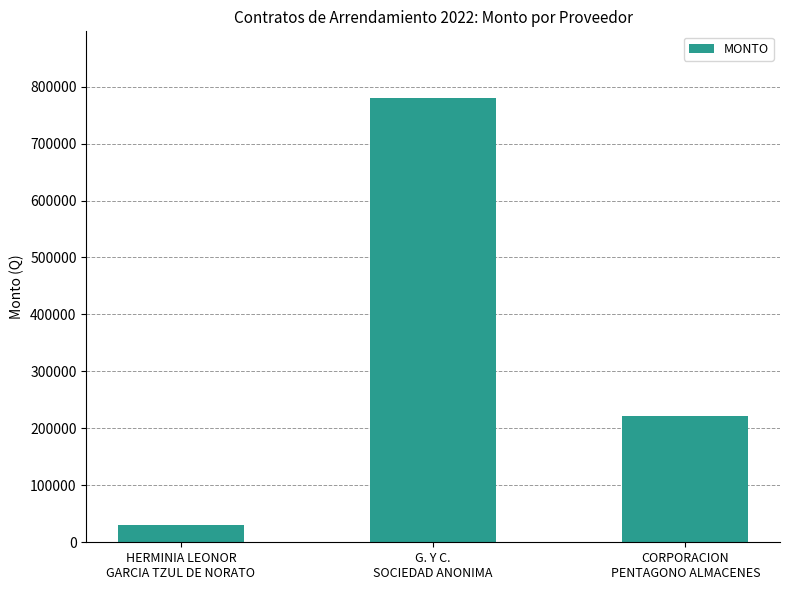

What is the value of the 2nd bar from the left?

780000.0